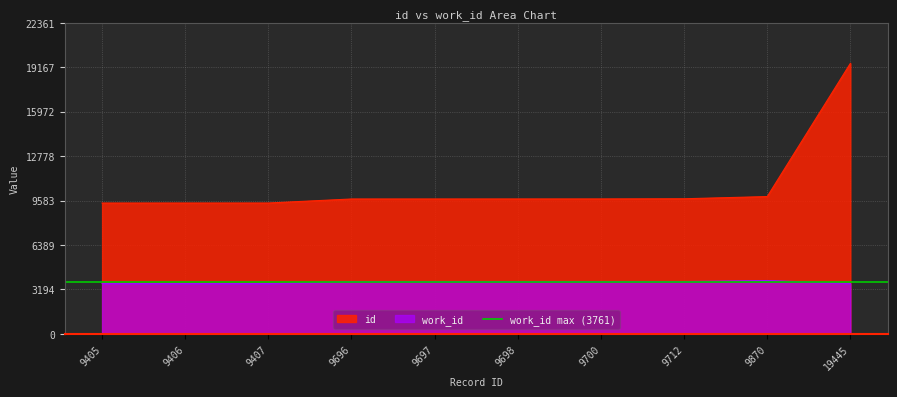

At which category is the sum across all series the highest?

19445